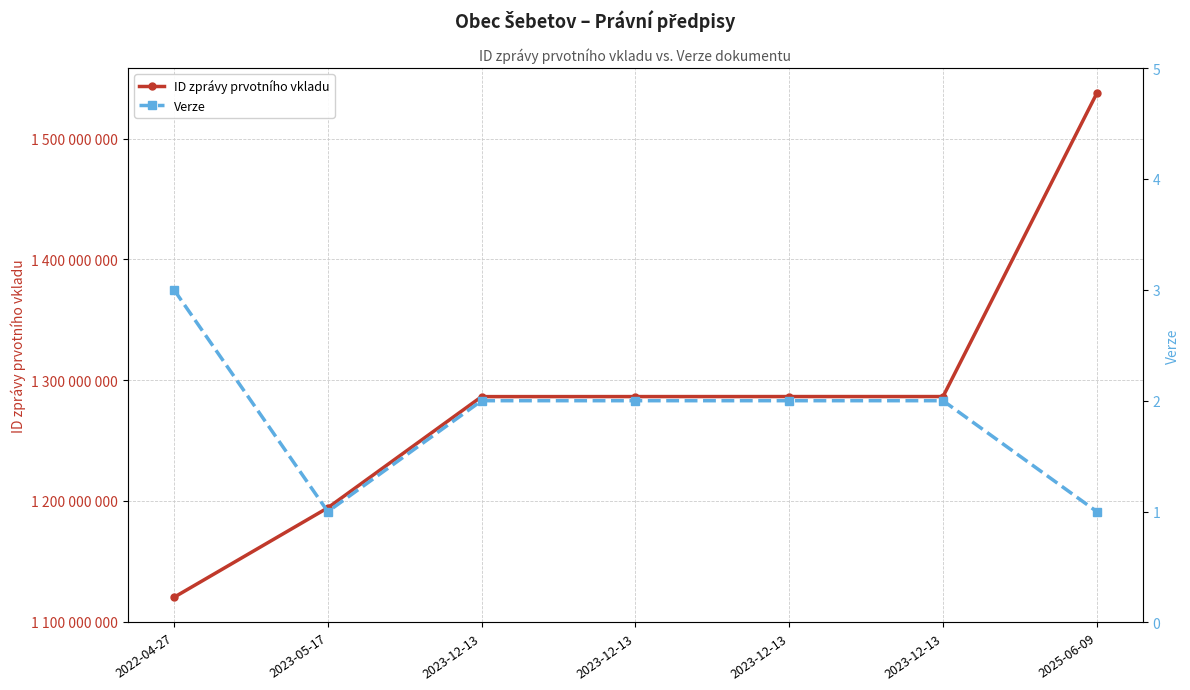

The value of Verze at 2023-12-13 is 3. True or false?

False